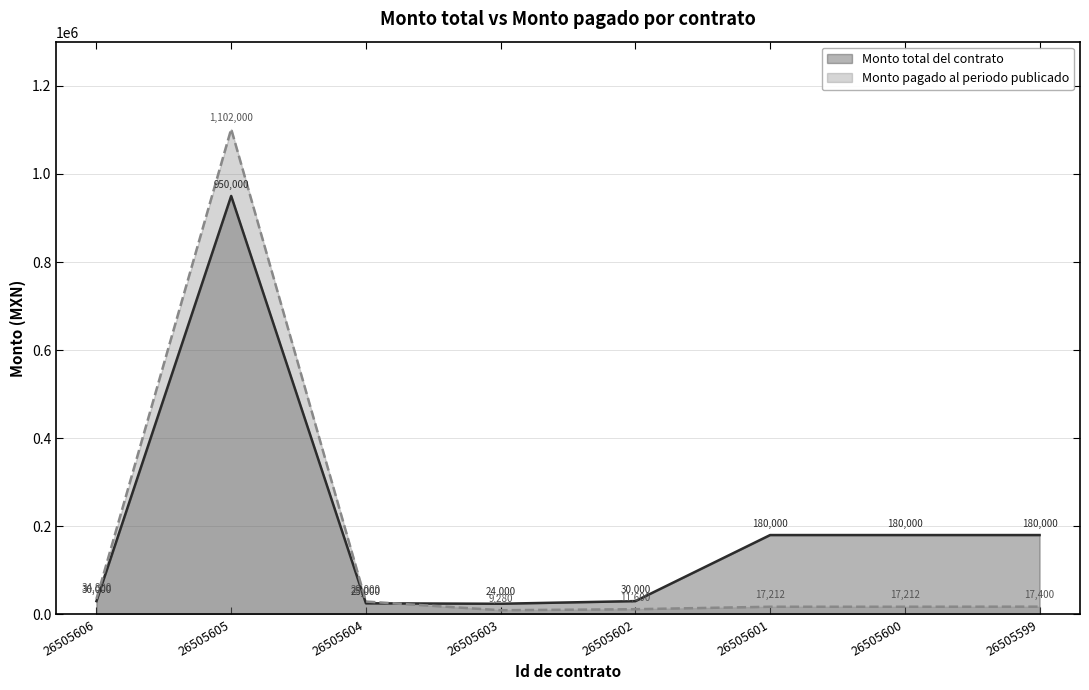

The value of Monto total del contrato at 26505606 is 30000. True or false?

True